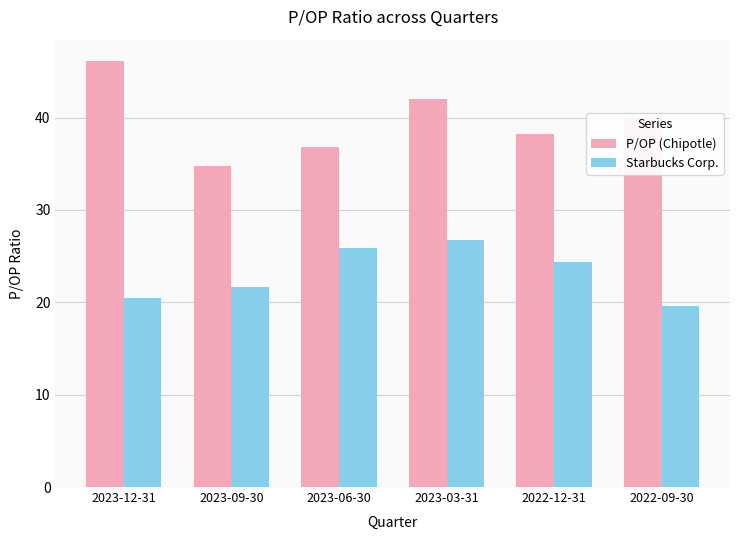

What is the label of the 2nd bar from the left?

2023-09-30